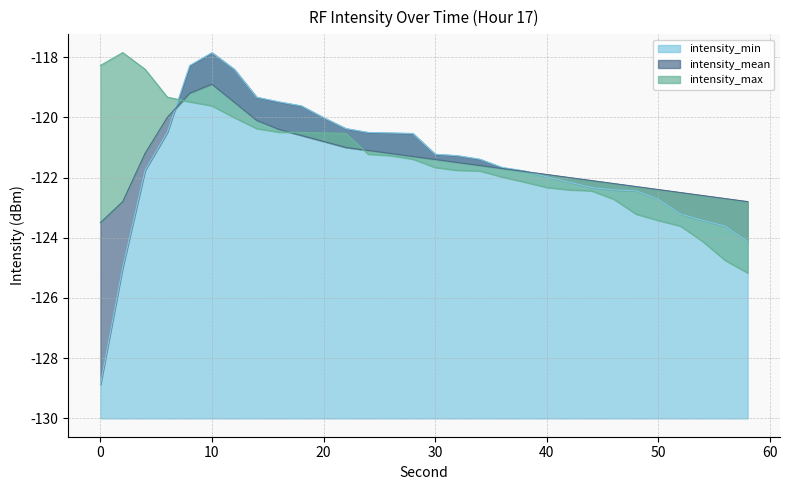

Which series has the largest total across all categories?

intensity_max